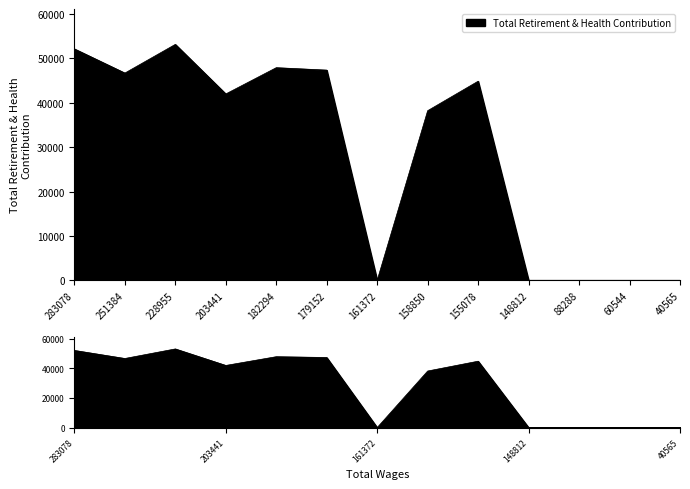

True or false: the data shows 17403 at 161372.

False